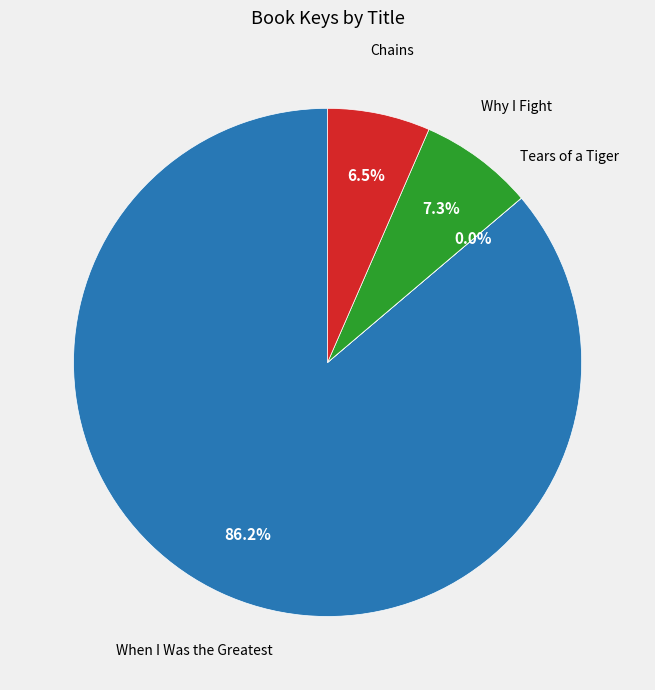

What is the largest slice in the pie chart?

When I Was the Greatest